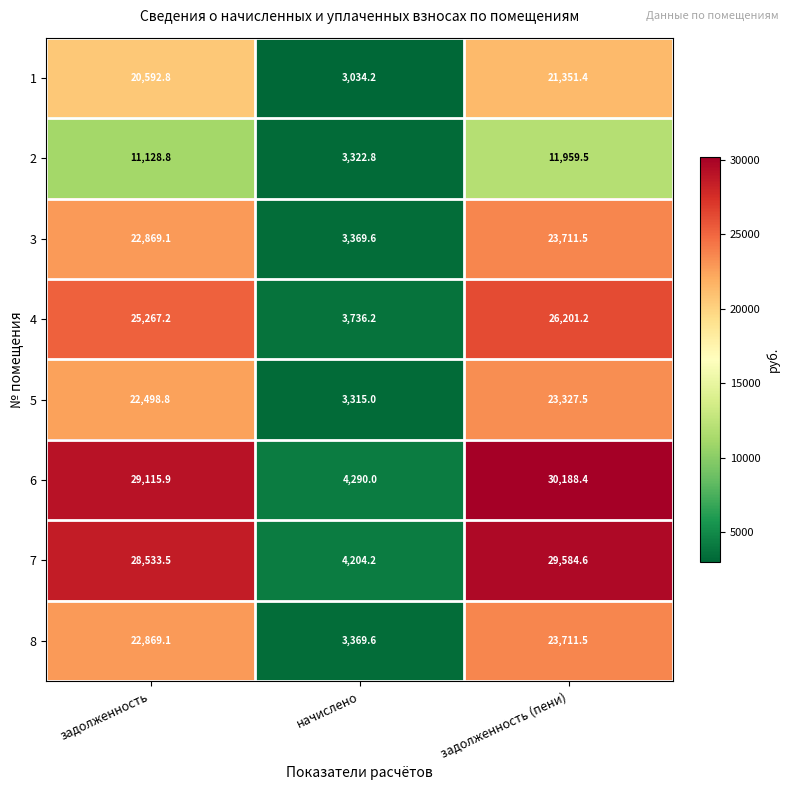

What is the total value across all series at начислено?

28641.6